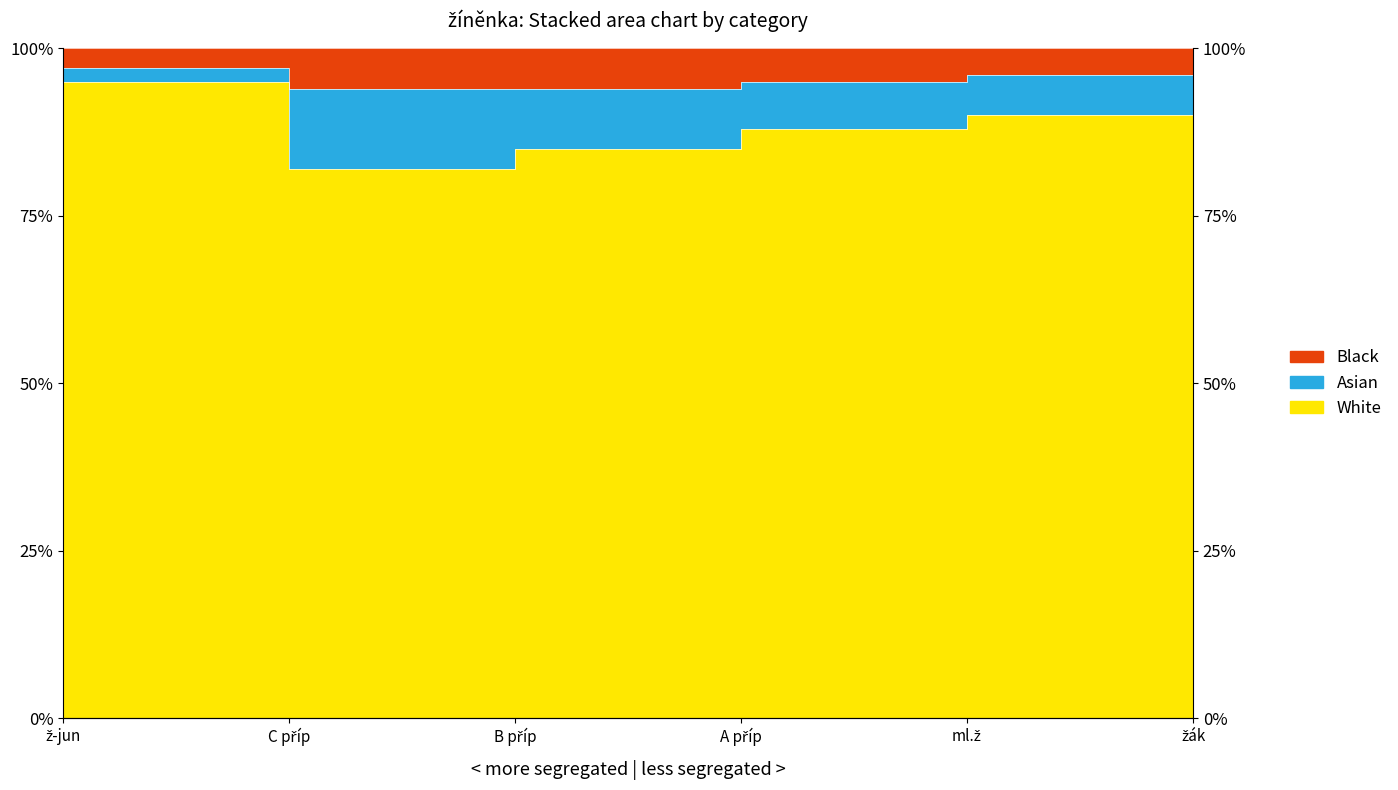

Which category has the lowest value in the Black series?

C příp